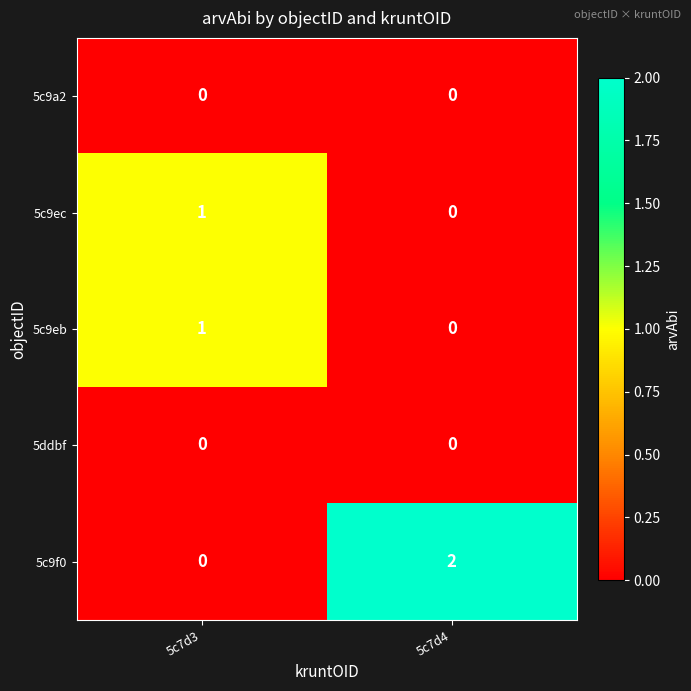

At which label does 5c9ec reach its minimum?

5c7d4